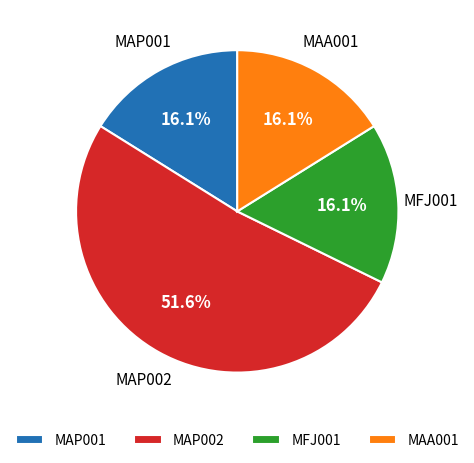

To the nearest percent, what is the average slice percentage?

25%